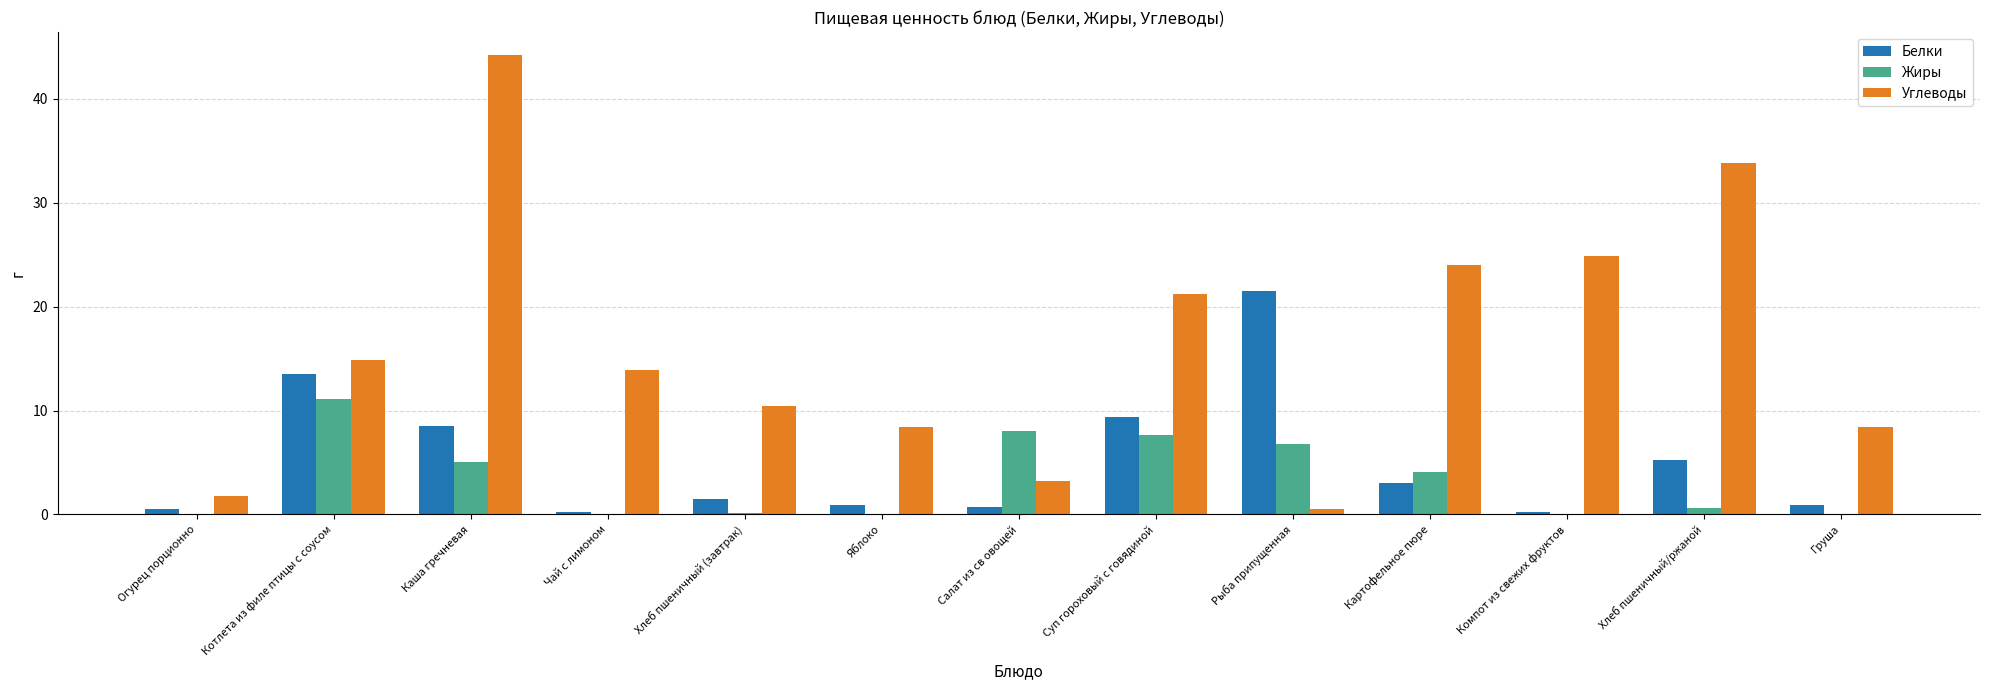

The Углеводы series shows 24.9 at Компот из свежих фруктов. True or false?

True